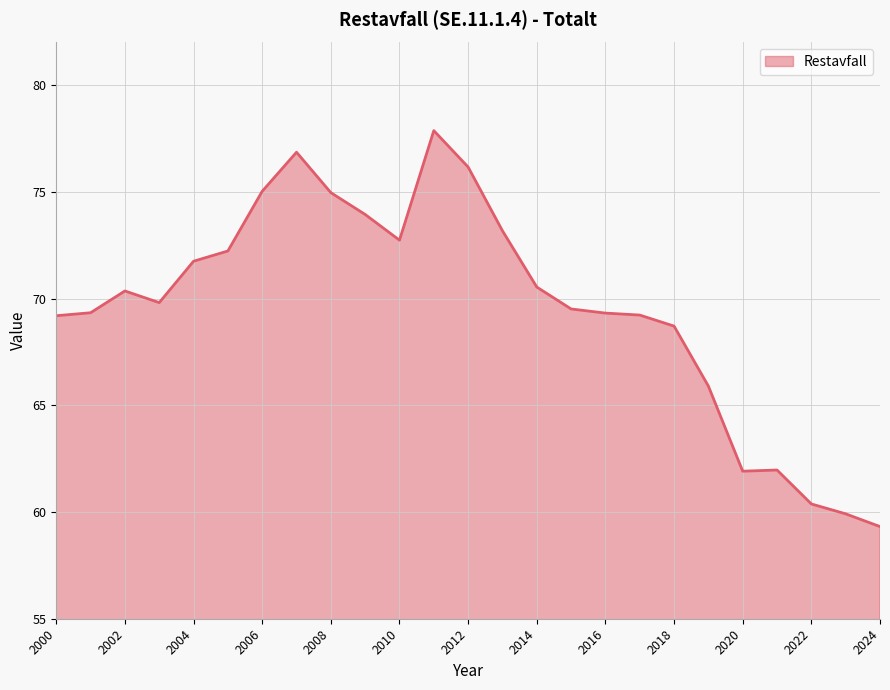

How many values exceed 69?

18